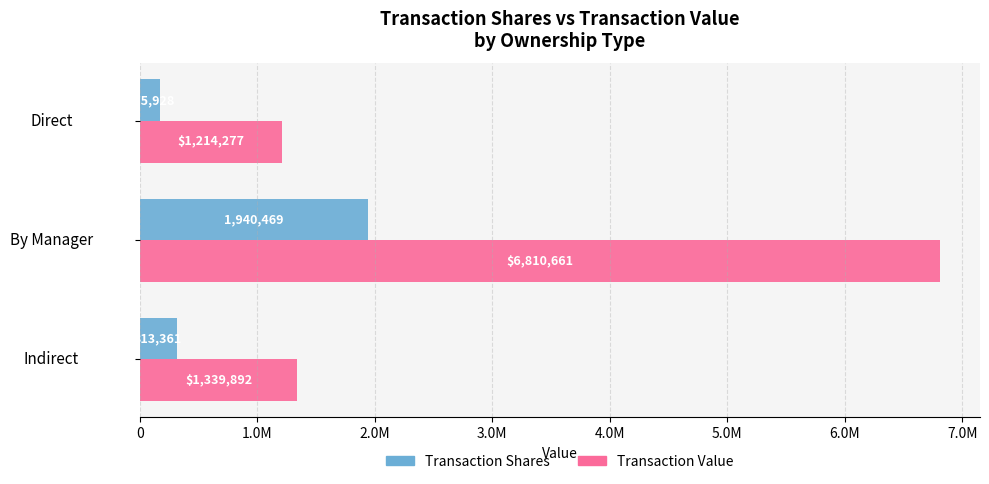

What are all the series names shown in the legend?

Transaction Shares, Transaction Value